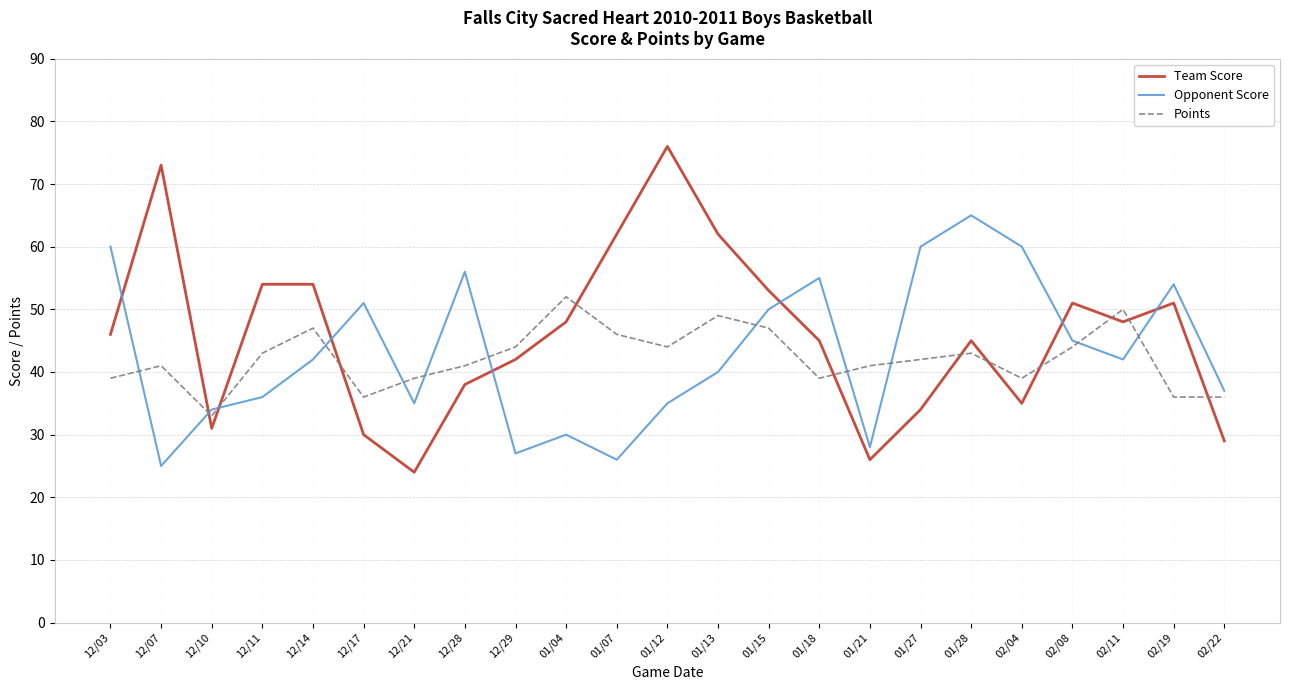

True or false: Points and Team Score cross at least once.

True